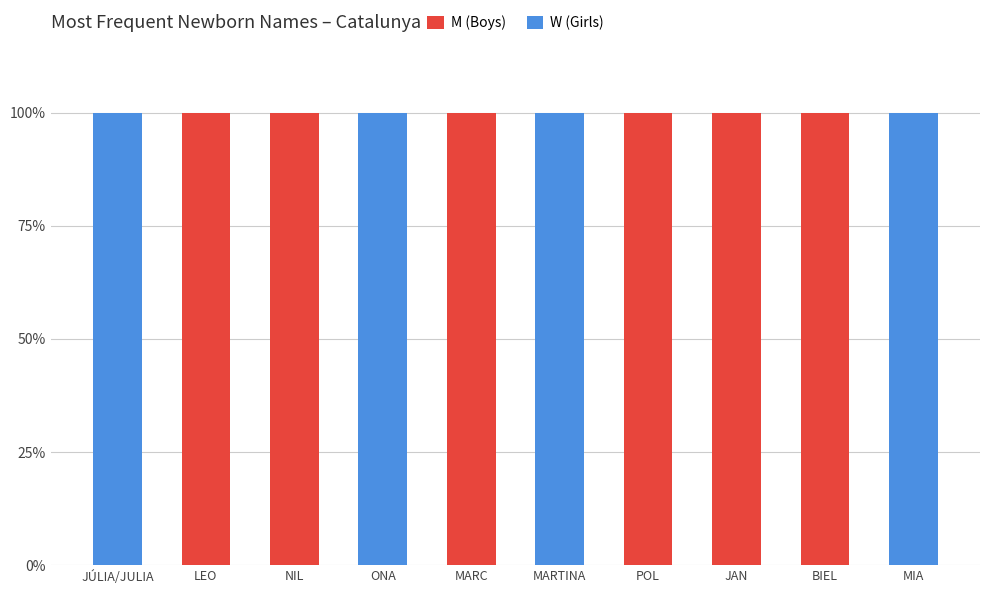

Count the number of categories in the chart.

10